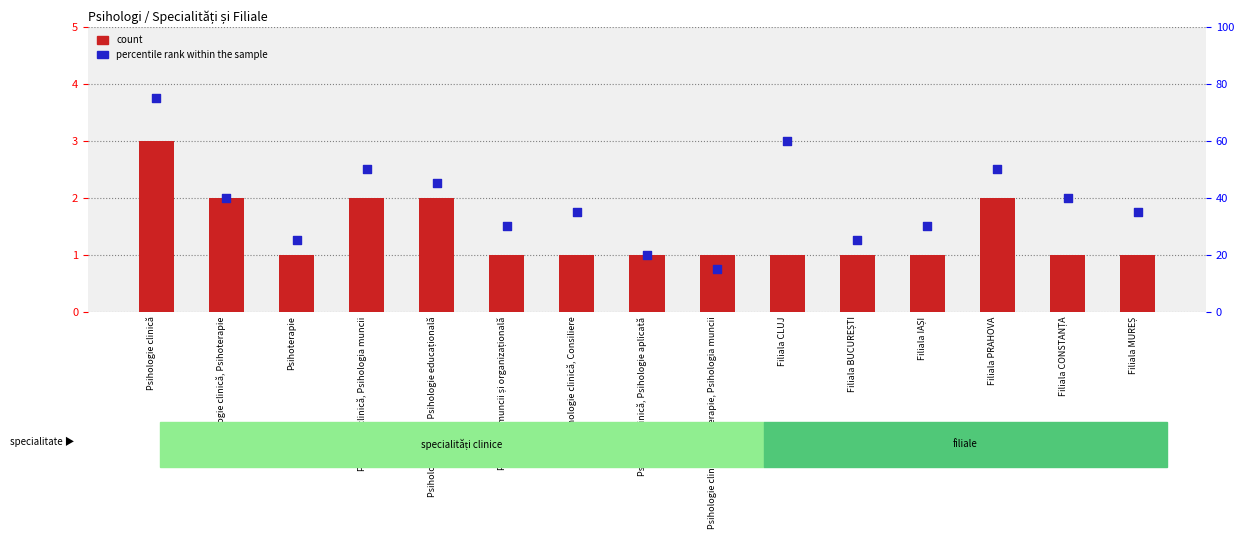

Which series has the largest total across all categories?

percentile rank within the sample